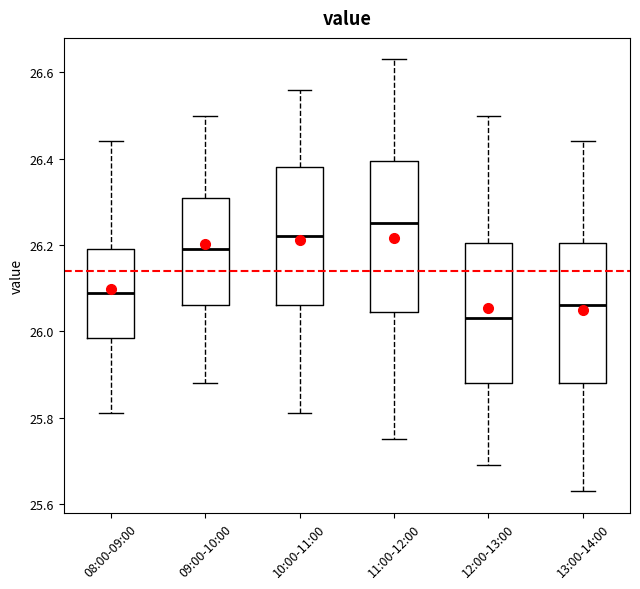

Where does the lower whisker of the box for 08:00-09:00 end on the y-axis? The values are not printed on the chart, so give them approximately, as read against the axis.

25.82